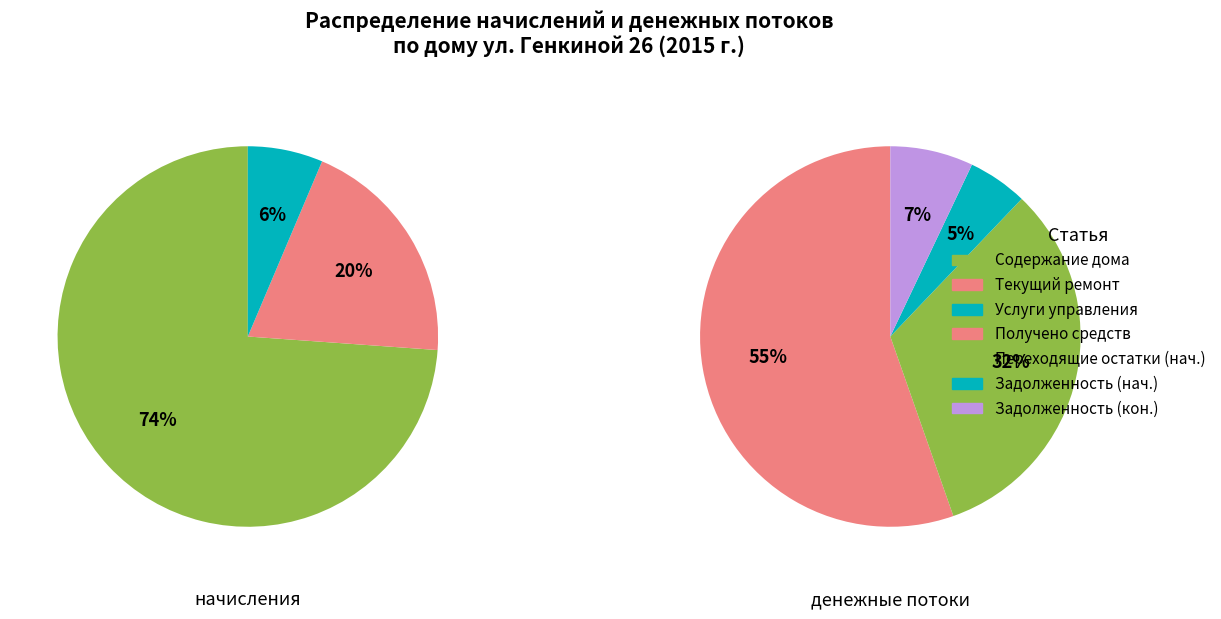

Between Начислено за услуги управления and Начислено за содержание дома, which is larger?

Начислено за содержание дома